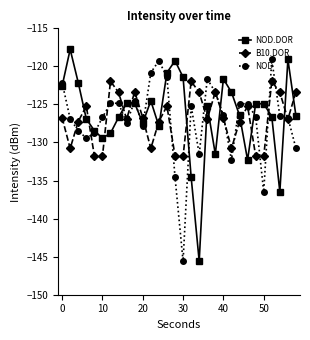

In B10.DOR, how many points are lower than both neighbors (excluding endpoints)?

9